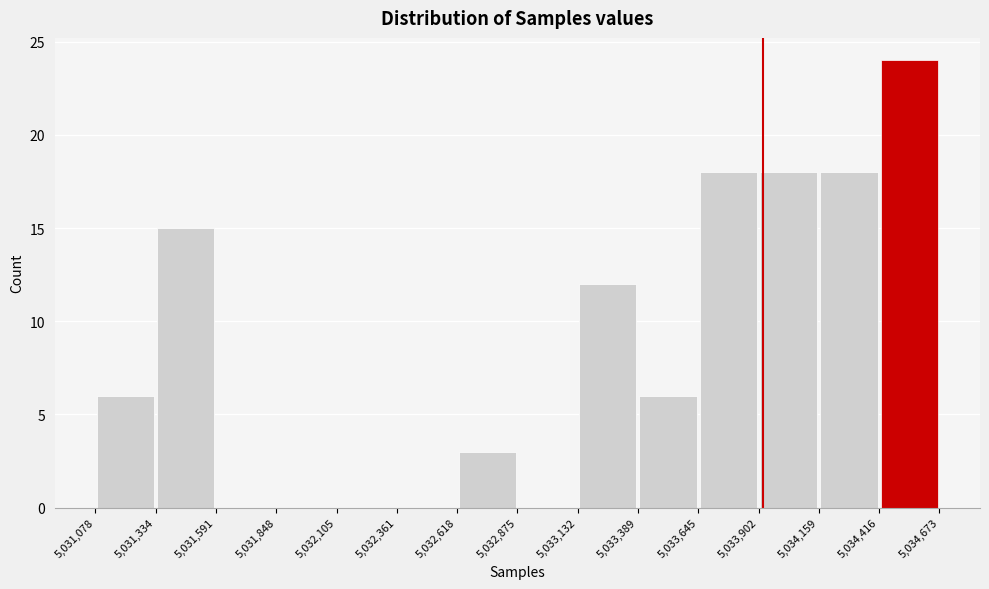

Which range on the x-axis has the tallest bar?

5,034,416 to 5,034,673